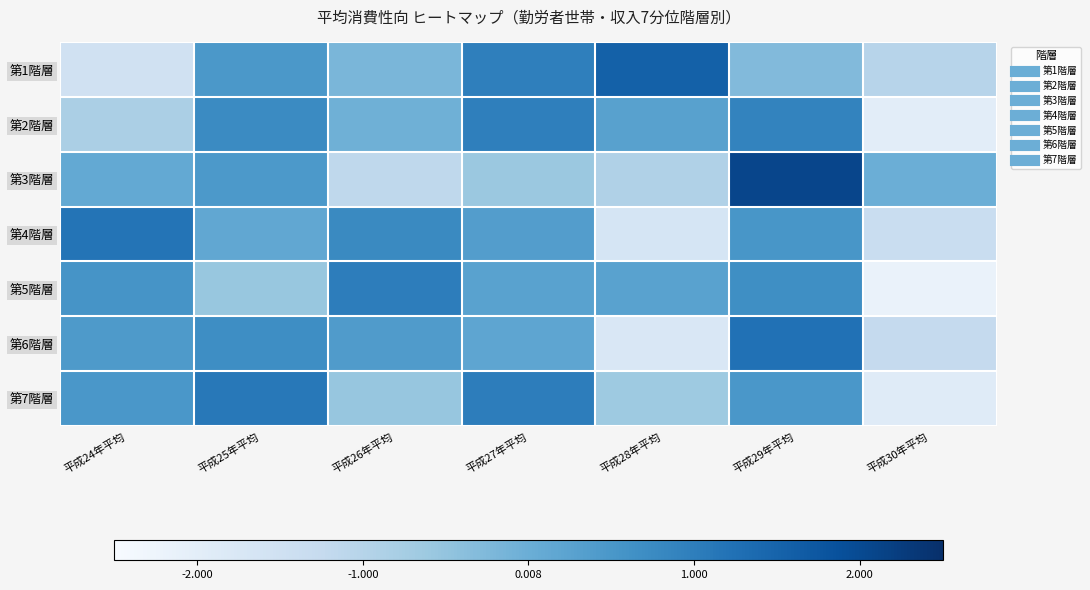

Rank the series at 平成24年平均 from highest to lowest value.

第4階層, 第5階層, 第7階層, 第6階層, 第3階層, 第2階層, 第1階層